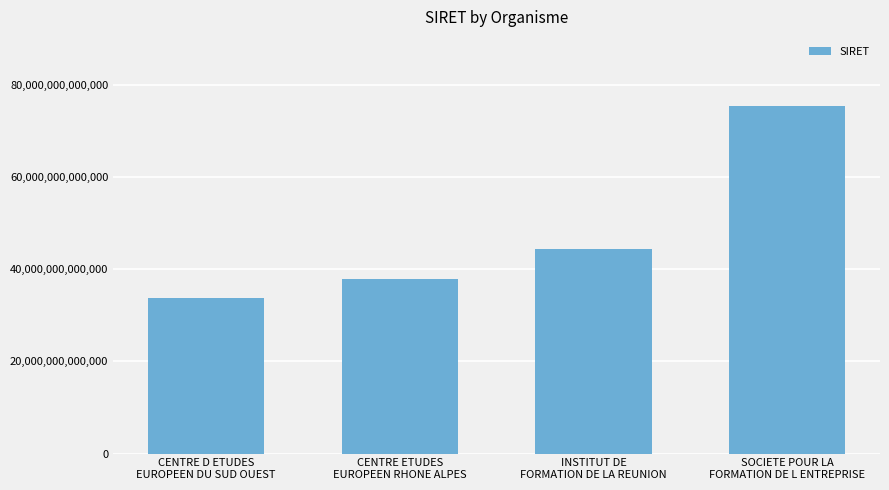

Reading right to left, transcribe all the data shown in this chart.

75315914400017	44391763800035	37815351400021	33764282100066